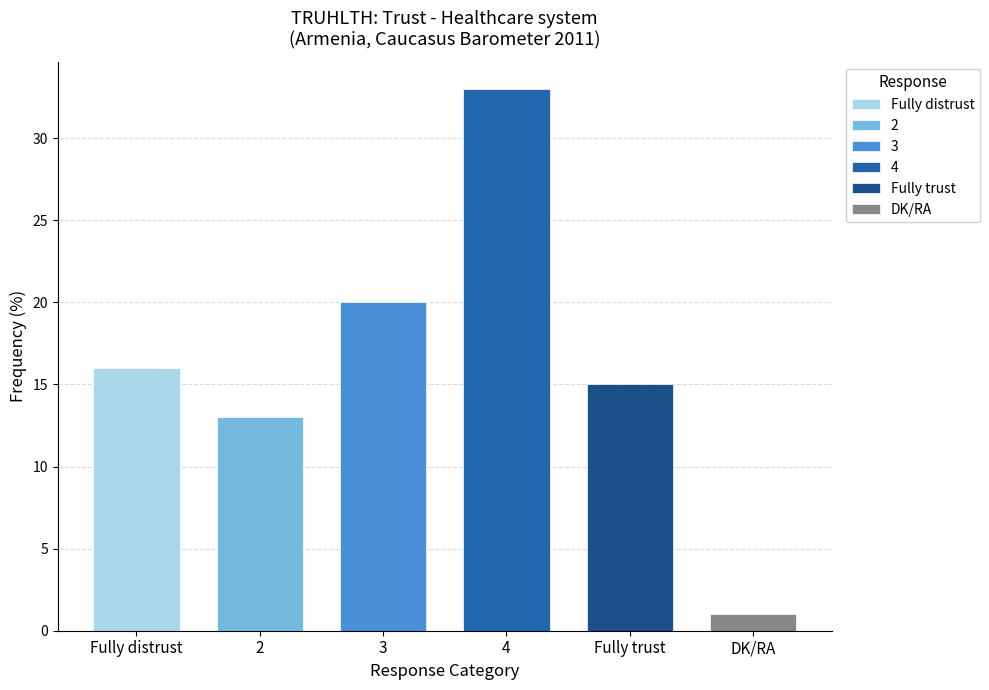

How many data points are above 16?

2